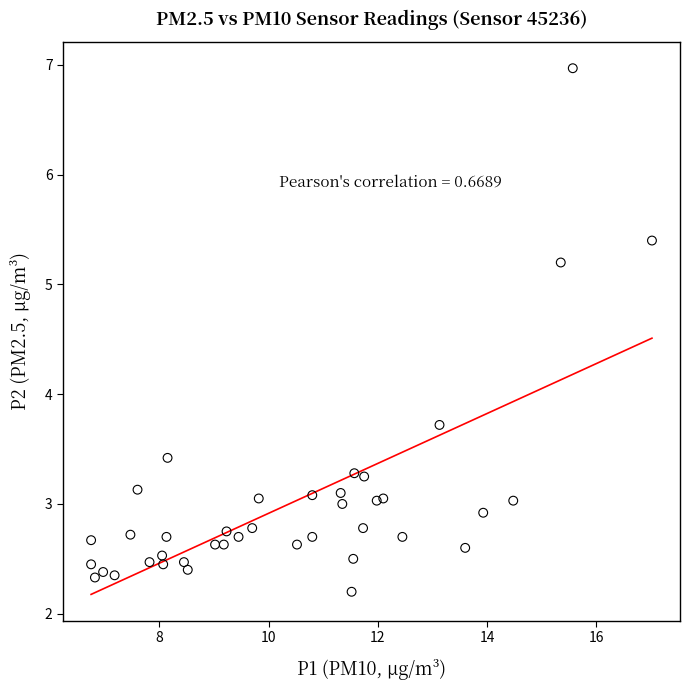

What is the range of Y values (max minus min)?

4.8